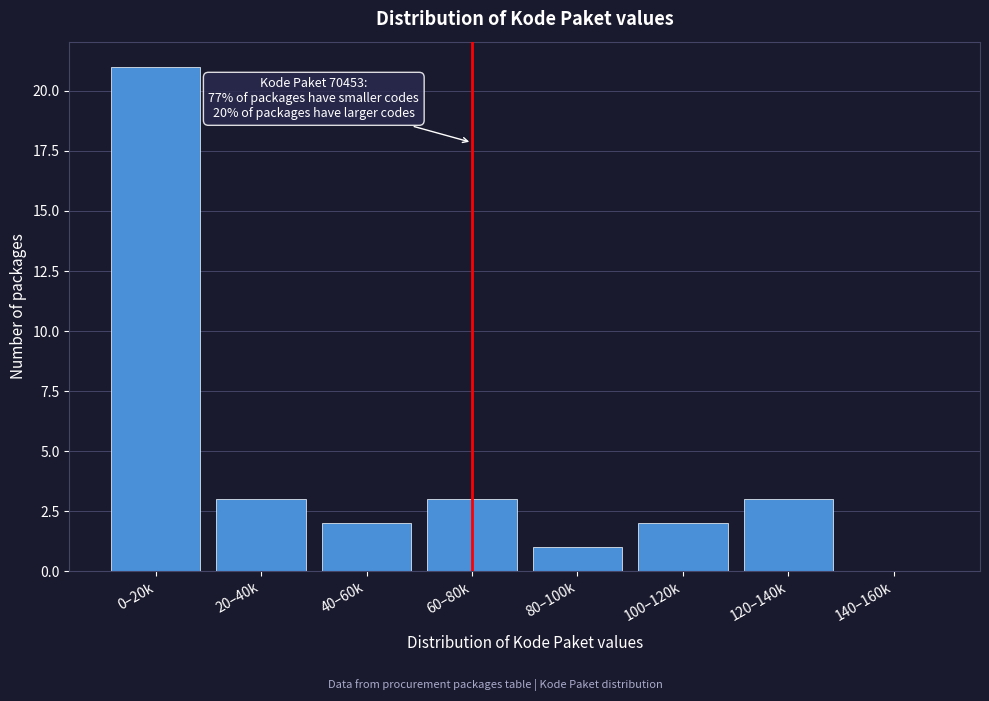

Reading left to right, transcribe all the data shown in this chart.

0–20k=21	20–40k=3	40–60k=2	60–80k=3	80–100k=1	100–120k=2	120–140k=3	140–160k=0